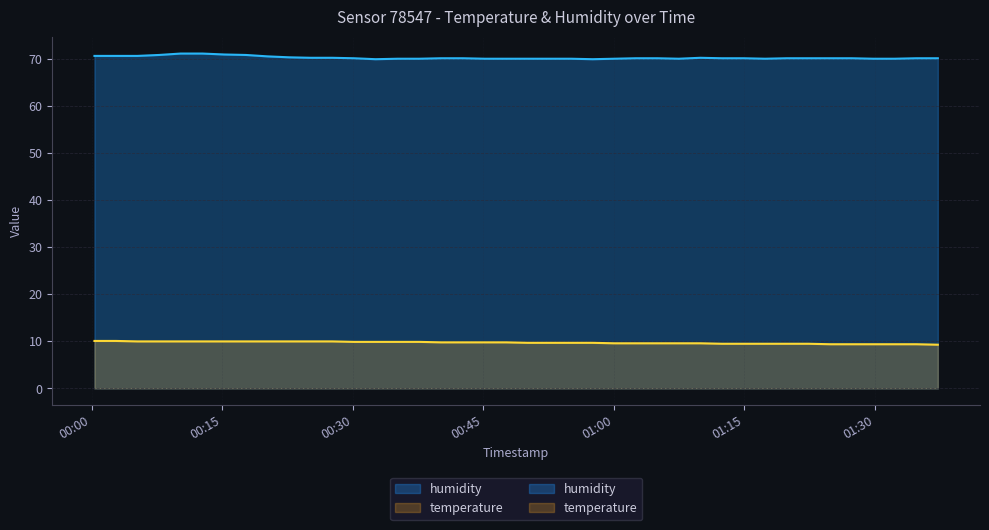

True or false: humidity has a value of 70.0 at 2023-12-20T00:57:35.

True